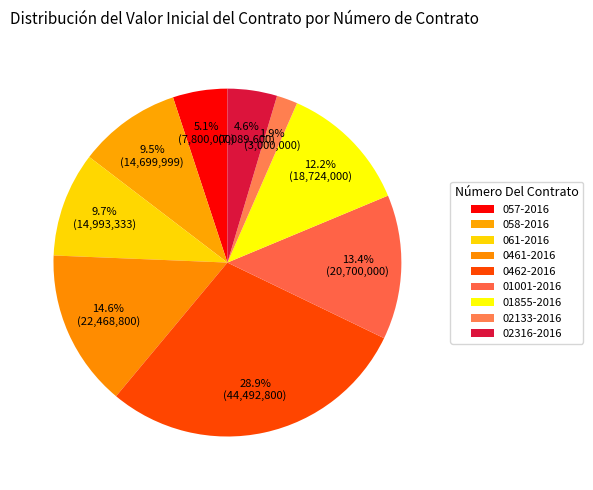

What percentage do 01855-2016 and 02133-2016 together represent?

14.1%